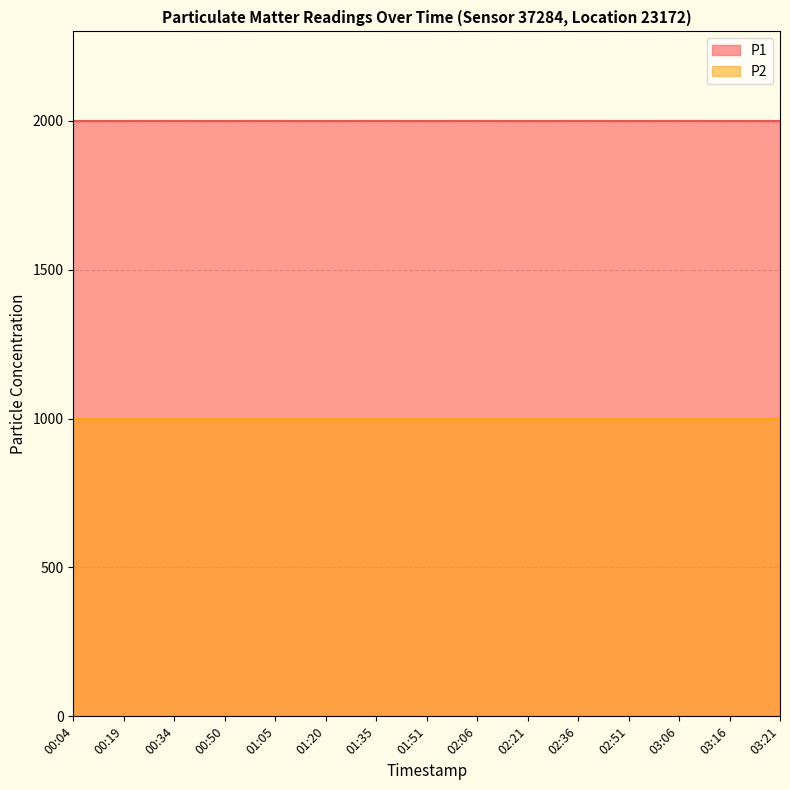

What is the total value across all series at 00:50?

2999.8